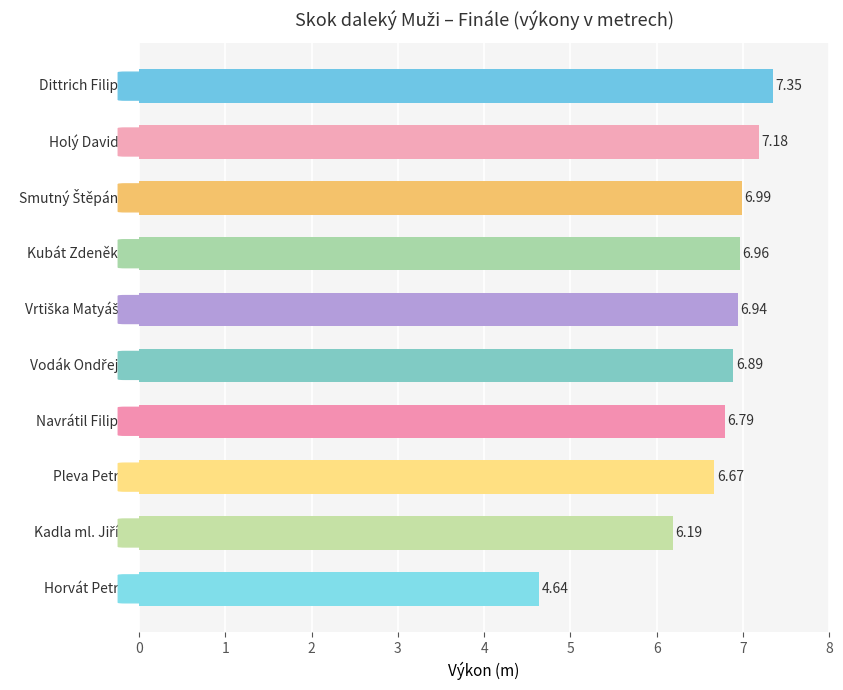

What is the difference between the second highest and second lowest values?

1.0